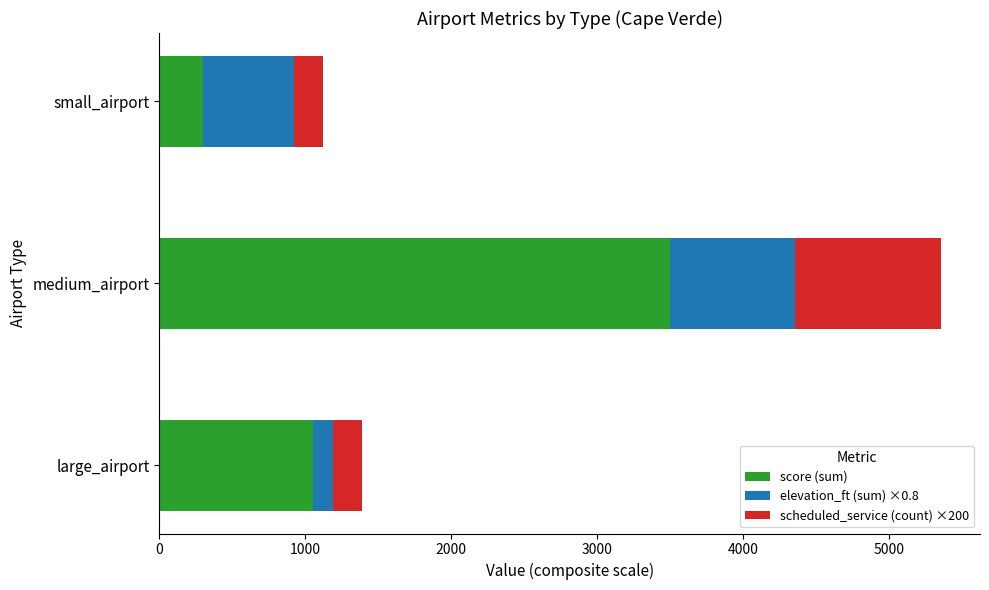

Which category has the lowest value in the score (sum) series?

small_airport